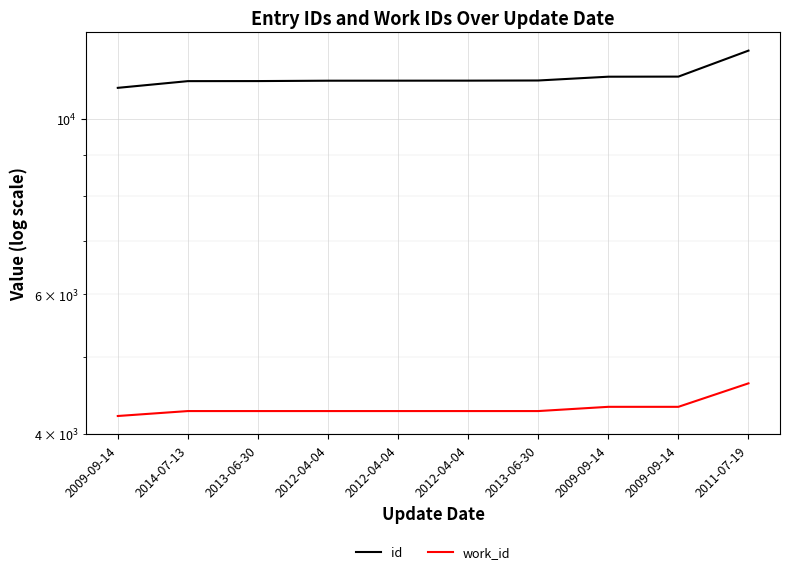

Reading left to right, list all the values displayed in this chart.

id: 10947	11163	11165	11177	11178	11179	11184	11308	11311	12200
work_id: 4211	4272	4272	4272	4272	4272	4272	4325	4325	4631